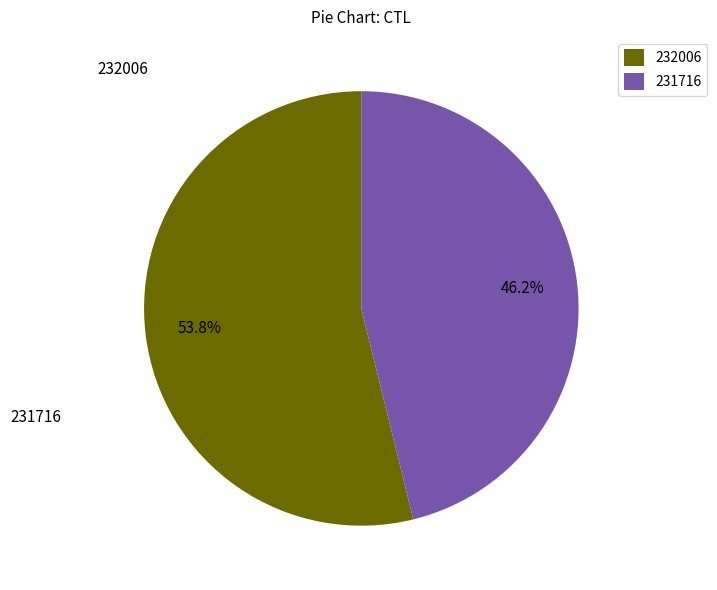

What is the largest slice in the pie chart?

232006